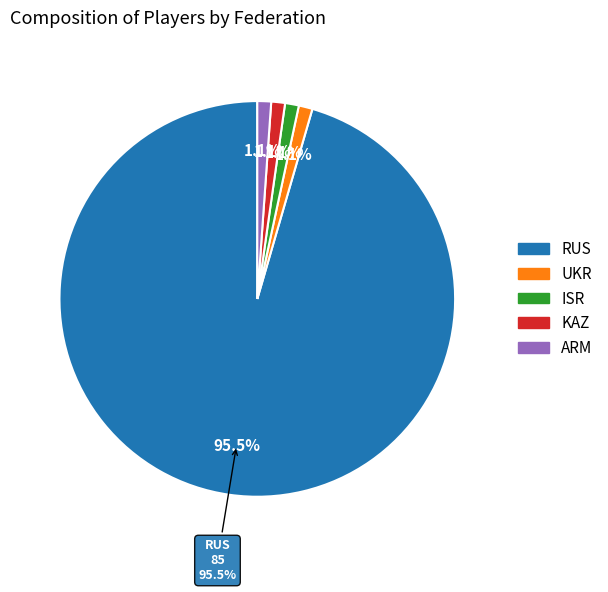

Is KAZ the majority of the pie?

No